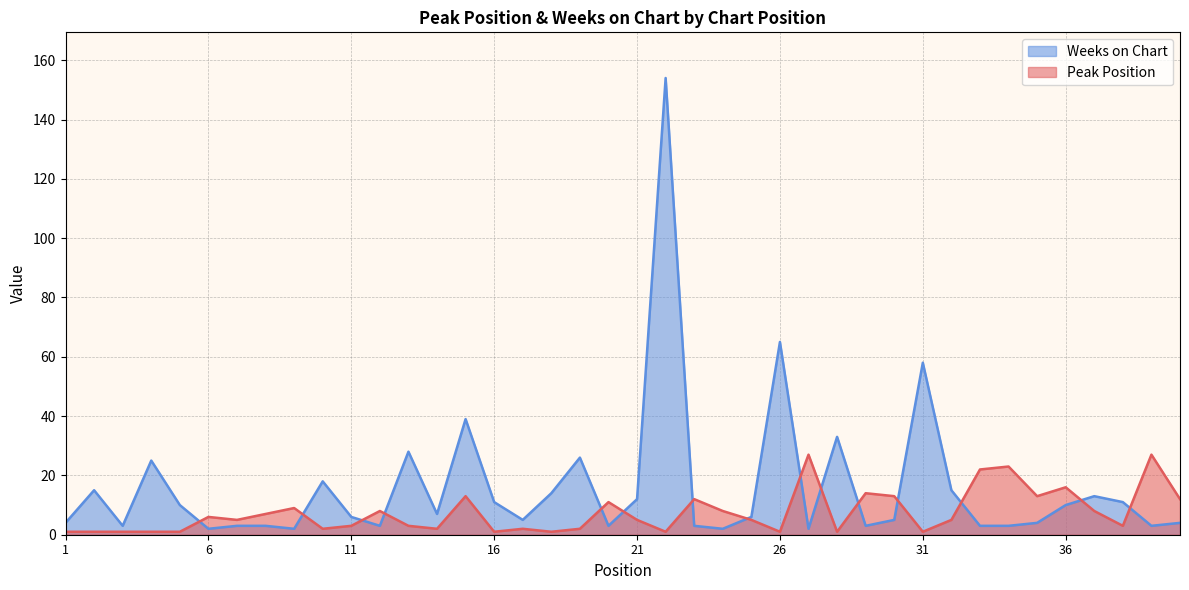

Reading right to left, extract all data points from this chart.

Peak Position: 40=12	39=27	38=3	37=8	36=16	35=13	34=23	33=22	32=5	31=1	30=13	29=14	28=1	27=27	26=1	25=5	24=8	23=12	22=1	21=5	20=11	19=2	18=1	17=2	16=1	15=13	14=2	13=3	12=8	11=3	10=2	9=9	8=7	7=5	6=6	5=1	4=1	3=1	2=1	1=1
Weeks on Chart: 40=4	39=3	38=11	37=13	36=10	35=4	34=3	33=3	32=15	31=58	30=5	29=3	28=33	27=2	26=65	25=6	24=2	23=3	22=154	21=12	20=3	19=26	18=14	17=5	16=11	15=39	14=7	13=28	12=3	11=6	10=18	9=2	8=3	7=3	6=2	5=10	4=25	3=3	2=15	1=4